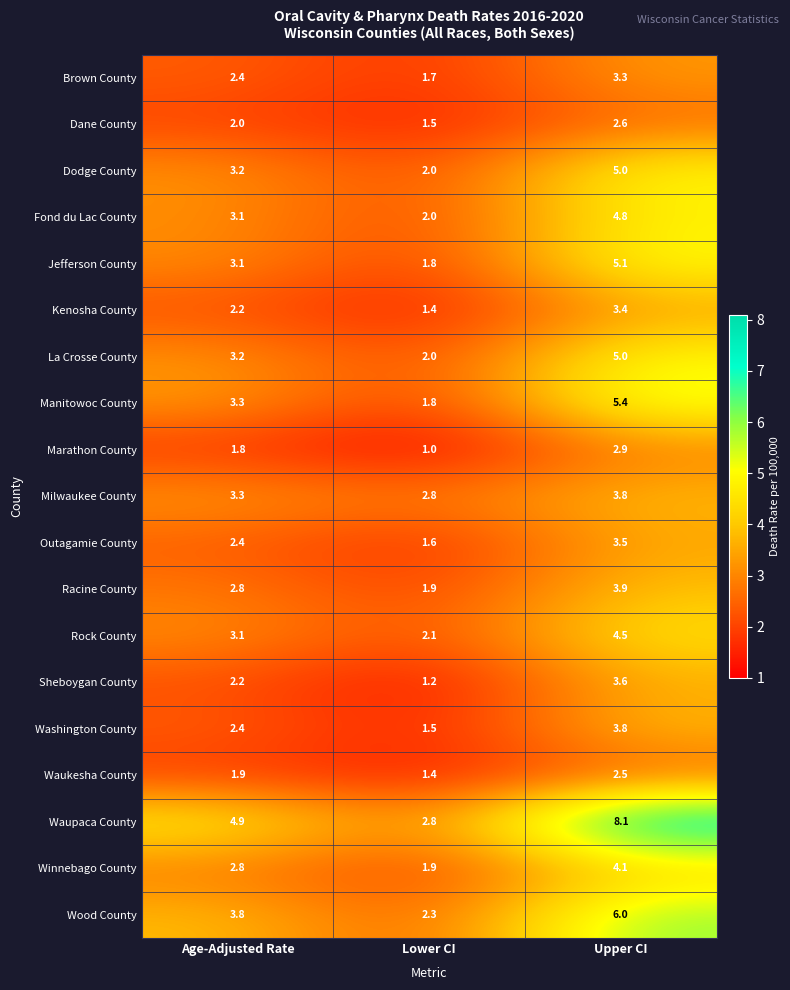

The Manitowoc County series shows 5.4 at Upper CI. True or false?

True